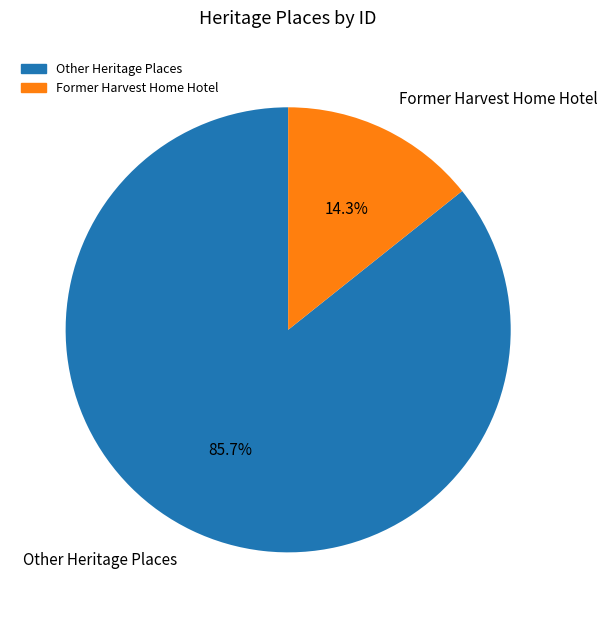

True or false: Former Harvest Home Hotel accounts for 14% of the total.

True